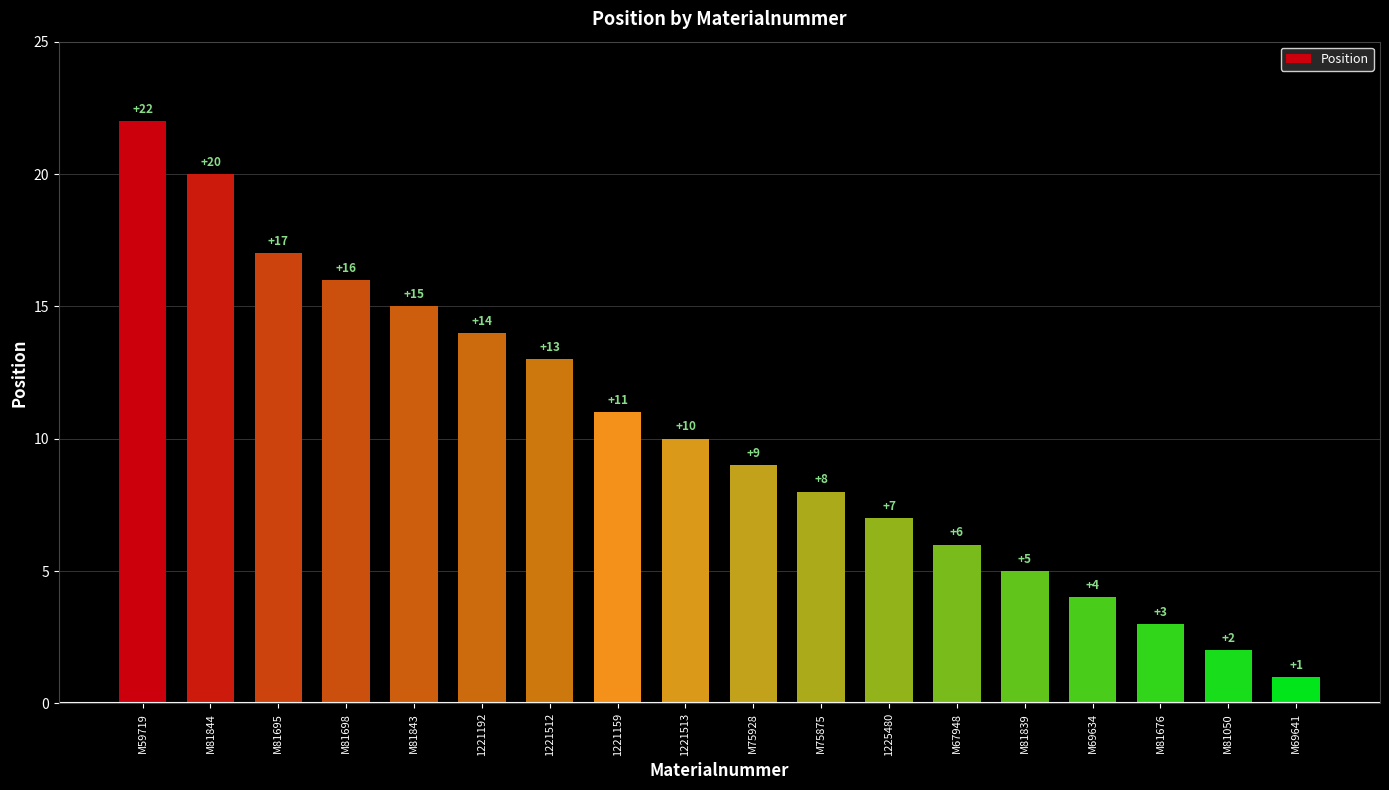

Reading right to left, what are all the values shown in this chart?

M69641=1	M81050=2	M81676=3	M69634=4	M81839=5	M67948=6	1225480=7	M75875=8	M75928=9	1221513=10	1221159=11	1221512=13	1221192=14	M81843=15	M81698=16	M81695=17	M81844=20	M59719=22